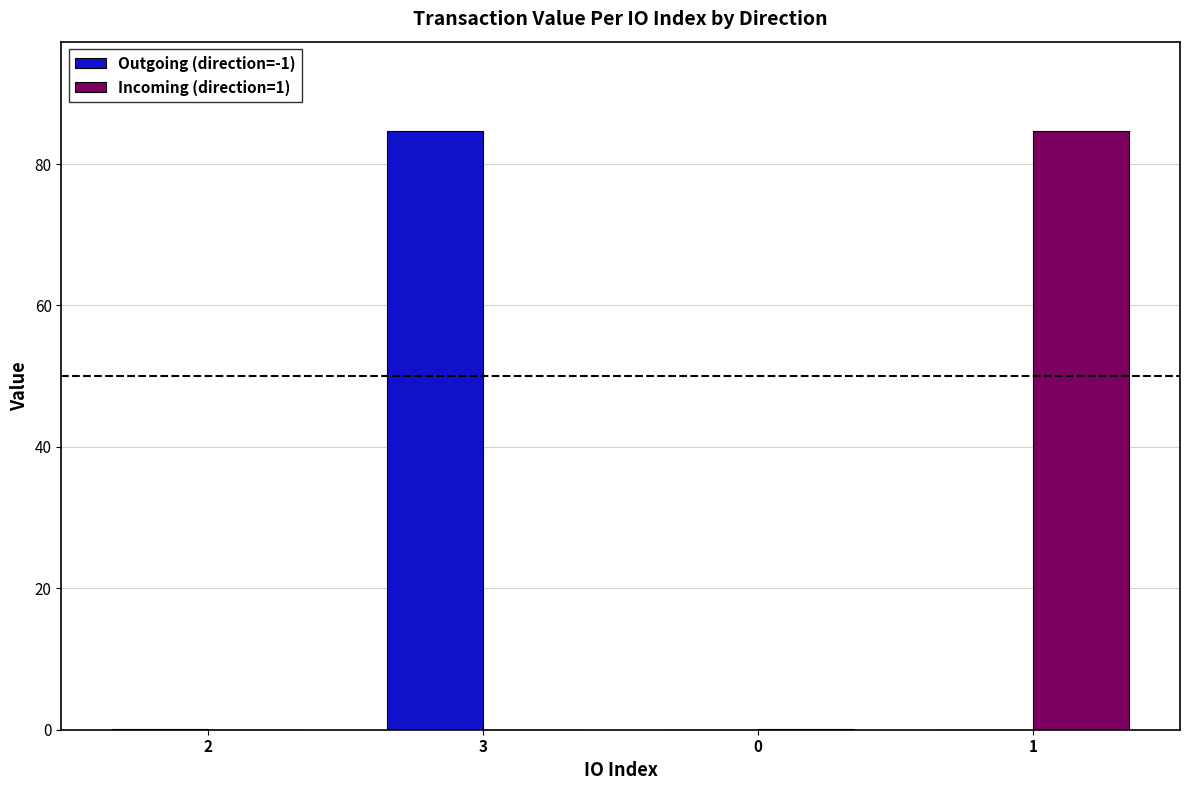

What is the average value of the Incoming (direction=1) series?

21.2